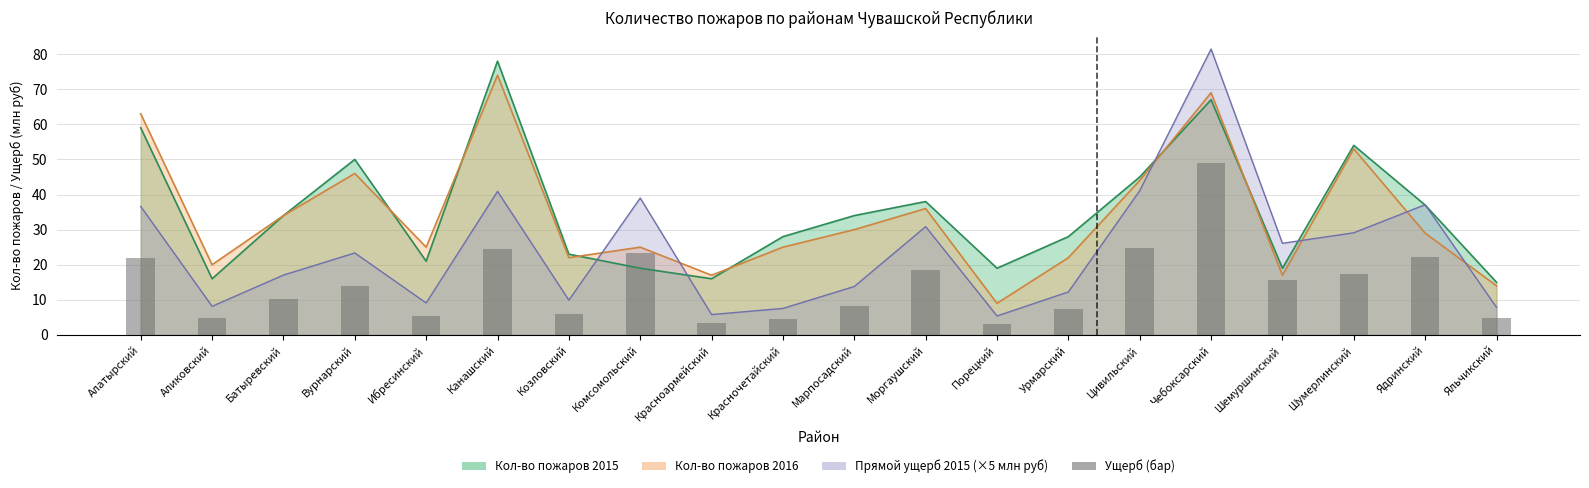

What position from the right is Комсомольский?

13